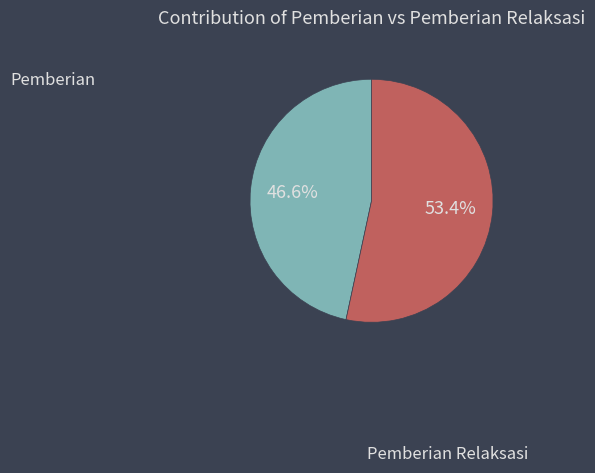

Rank the categories by value from lowest to highest.

Pemberian, Pemberian Relaksasi